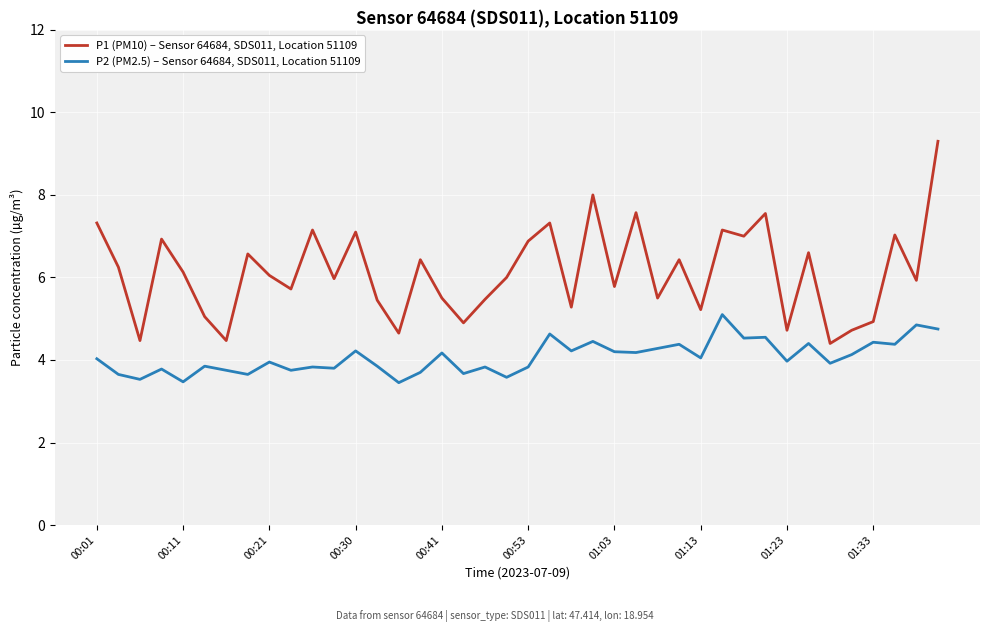

What is the minimum value shown in the chart?

3.5